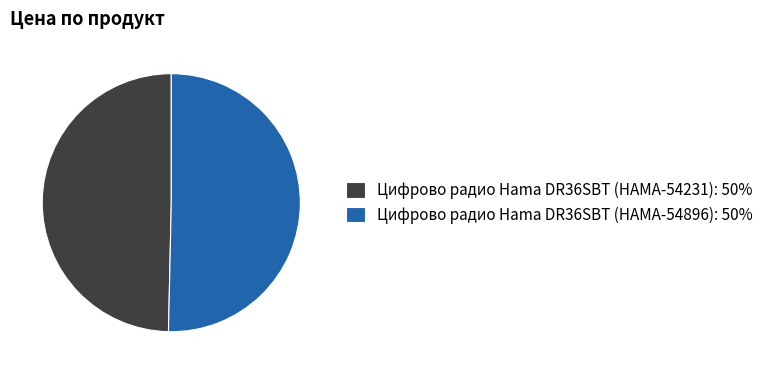

How many slices are in this pie chart?

2